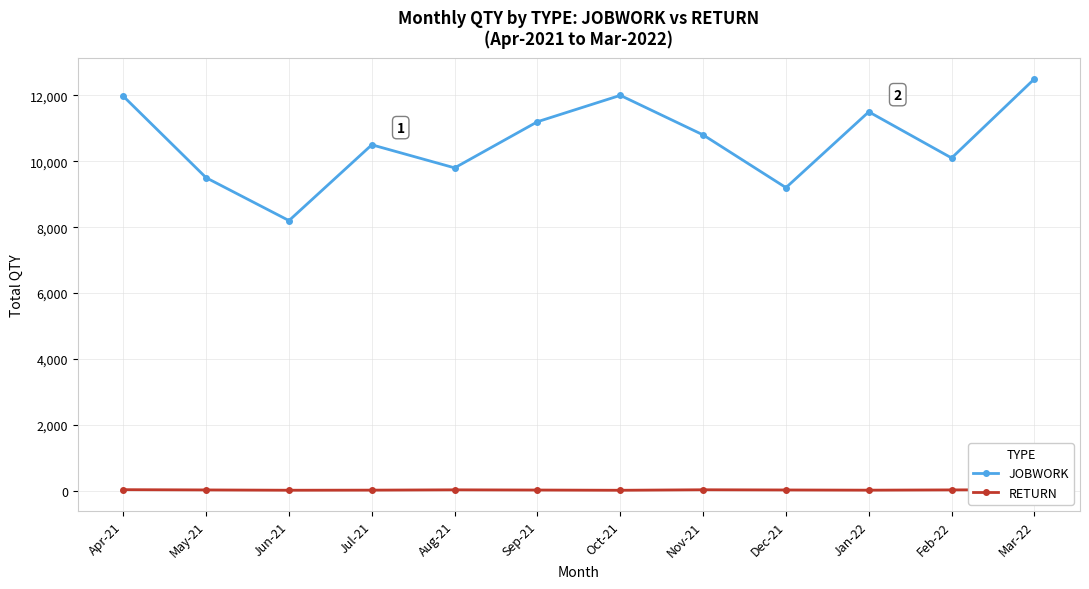

At which label is JOBWORK closest to 10350?

Jul-21